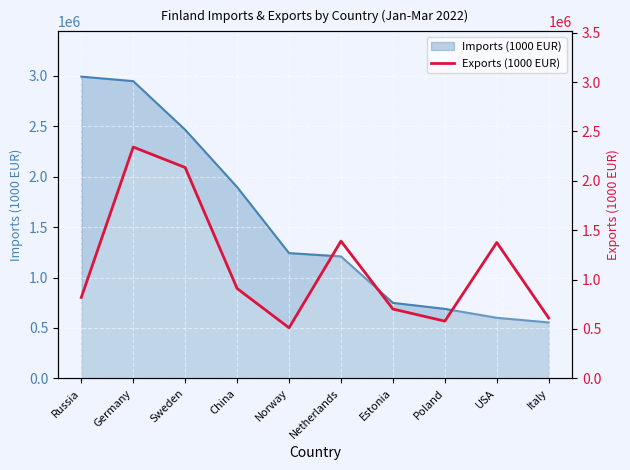

What is the difference between the maximum and minimum values?

1829678